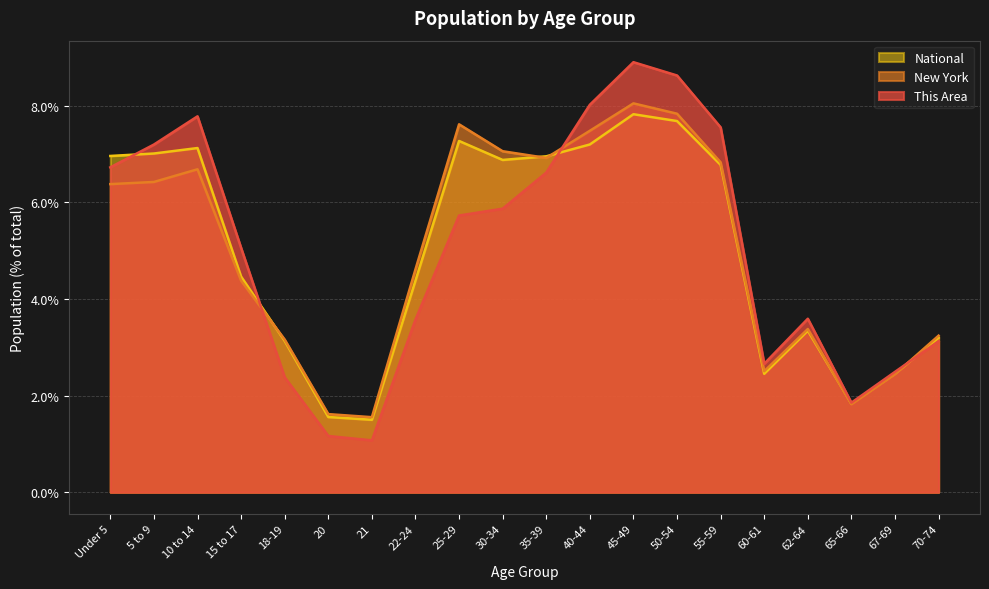

The New York series shows 6.4 at 5 to 9. True or false?

True